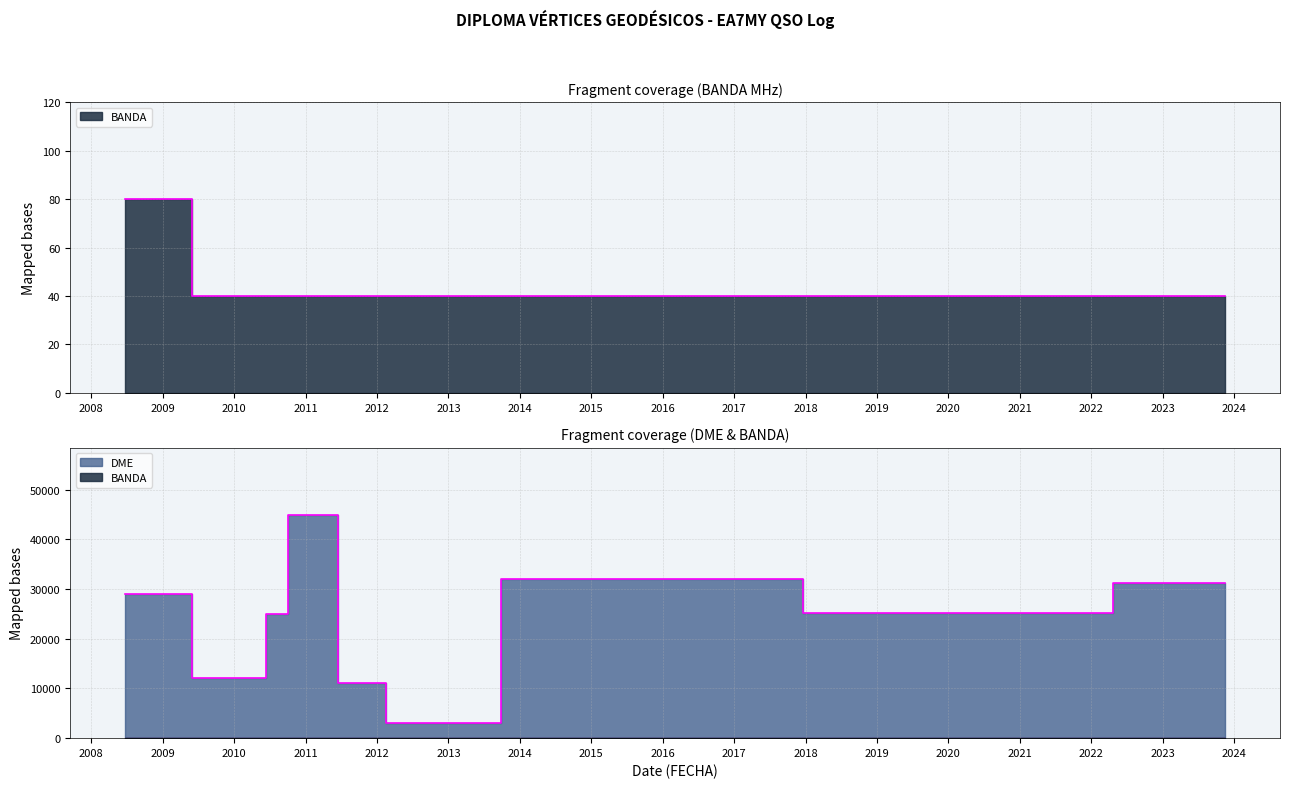

How many distinct data groups are displayed?

2